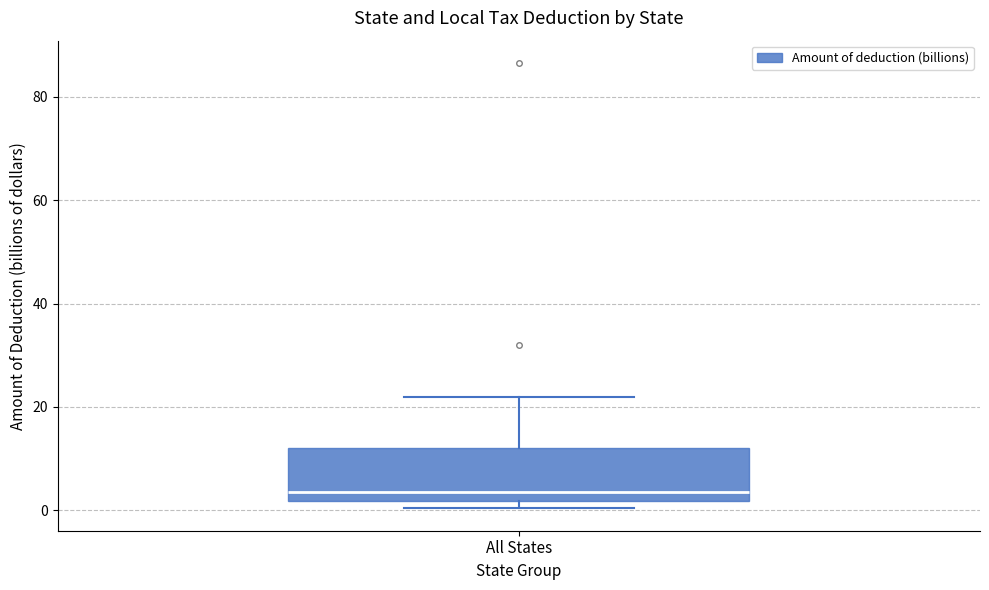

Where does the upper whisker of the box for All States end on the y-axis? The values are not printed on the chart, so give them approximately, as read against the axis.

22